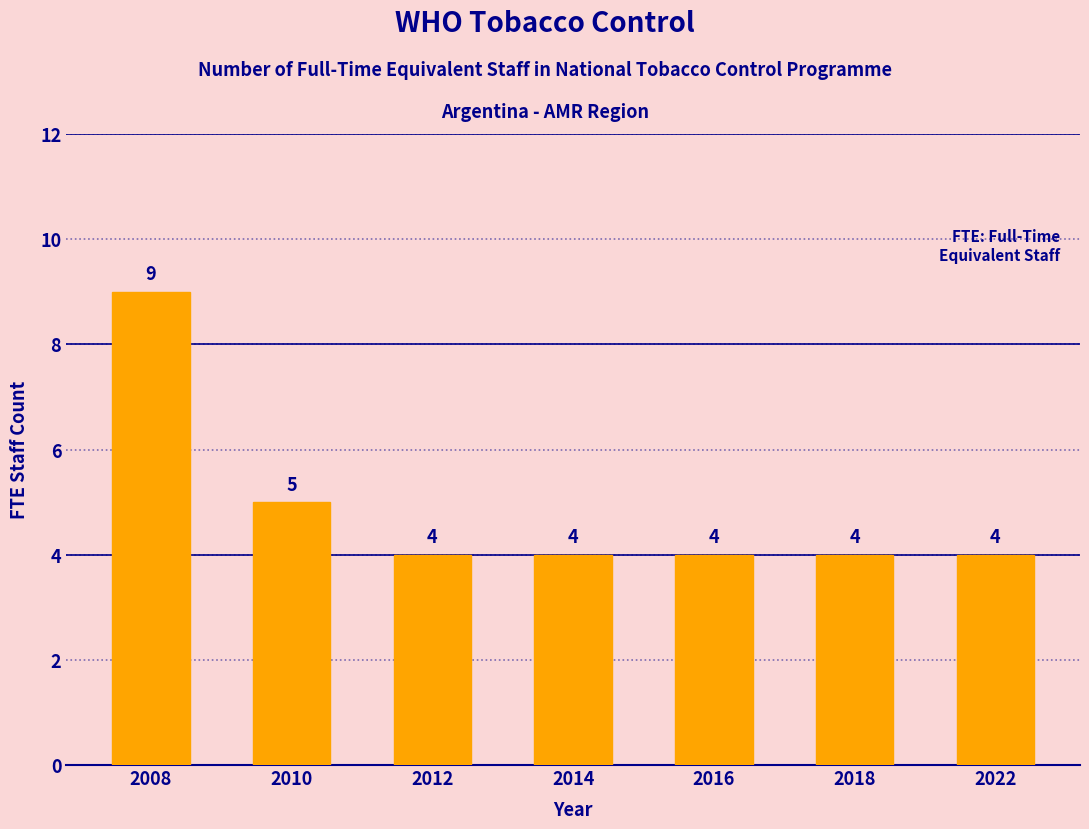

What is the change in value from 2008 to 2018?

-5